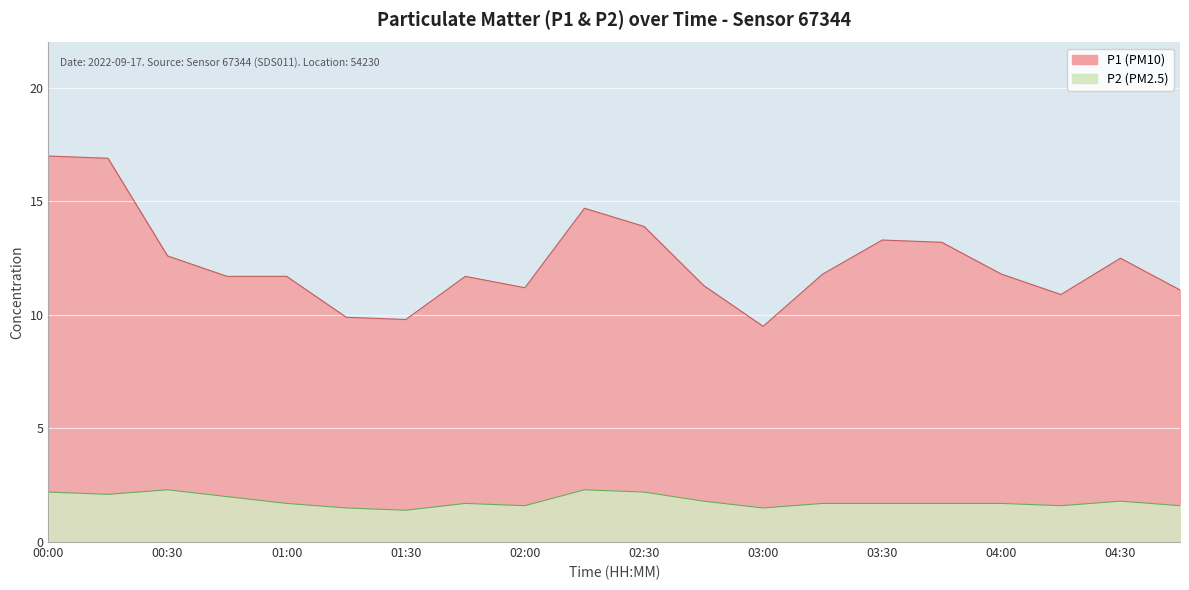

Rank the series by their maximum value, from lowest to highest.

P2, P1